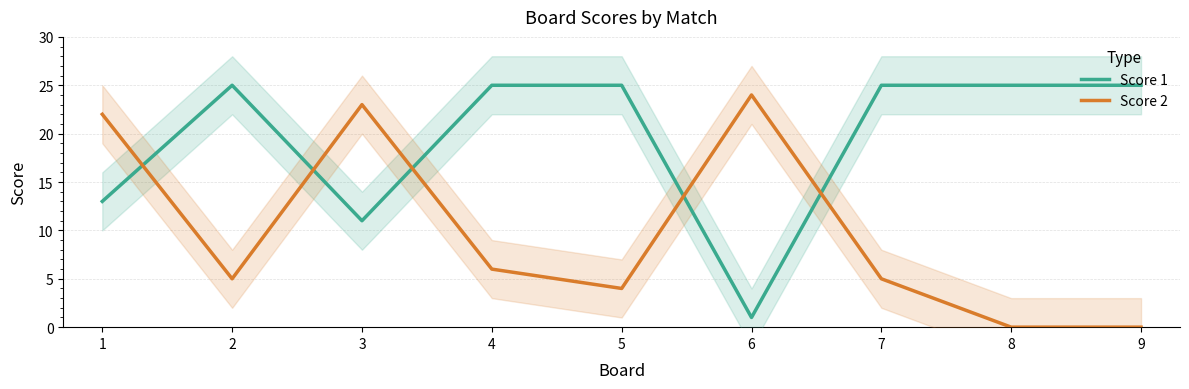

Rank the series at 1 from highest to lowest value.

Score 2, Score 1